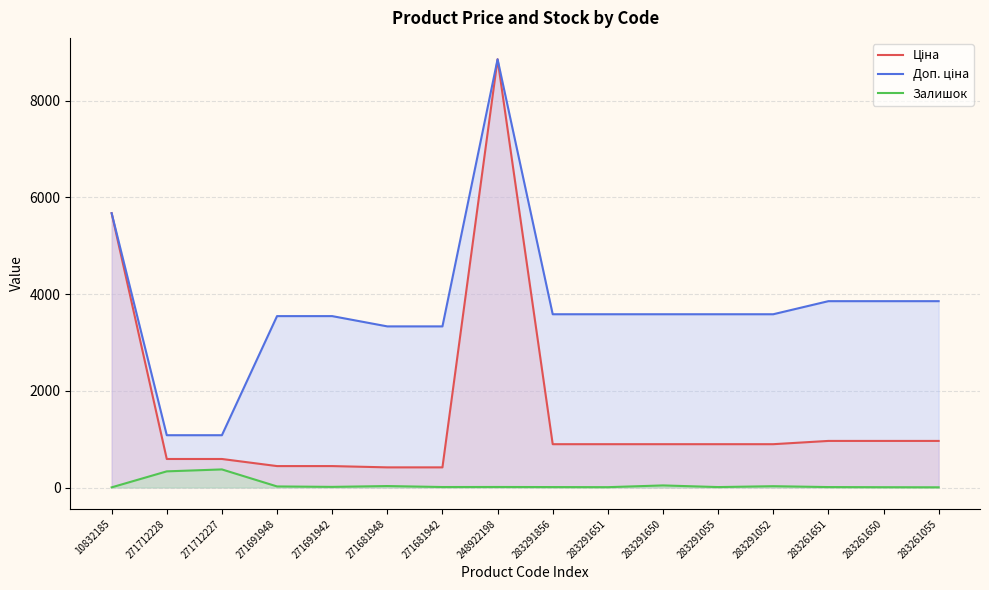

Reading left to right, transcribe all the data shown in this chart.

Ціна: 5673.8	589.9	589.9	443.1	443.1	416.6	416.6	8856.7	895.9	895.9	895.9	895.9	895.9	963.5	963.5	963.5
Доп. ціна: 5673.8	1081.7	1081.7	3545.0	3545.0	3332.5	3332.5	8856.7	3583.6	3583.6	3583.6	3583.6	3583.6	3854.0	3854.0	3854.0
Залишок: 3.0	334.0	374.0	22.0	13.0	30.0	10.0	11.0	9.0	7.0	43.0	9.0	27.0	9.0	6.0	4.0